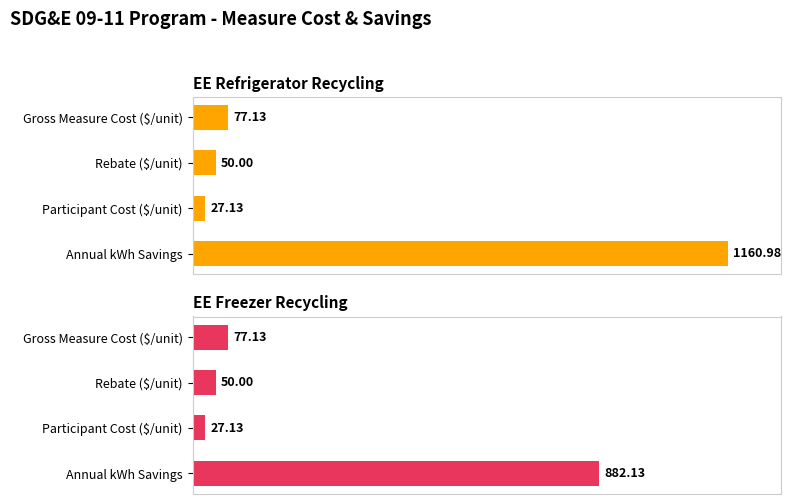

Is the value of EE Refrigerator Recycling at Participant Cost ($/unit) greater than the value of EE Freezer Recycling at Rebate ($/unit)?

No